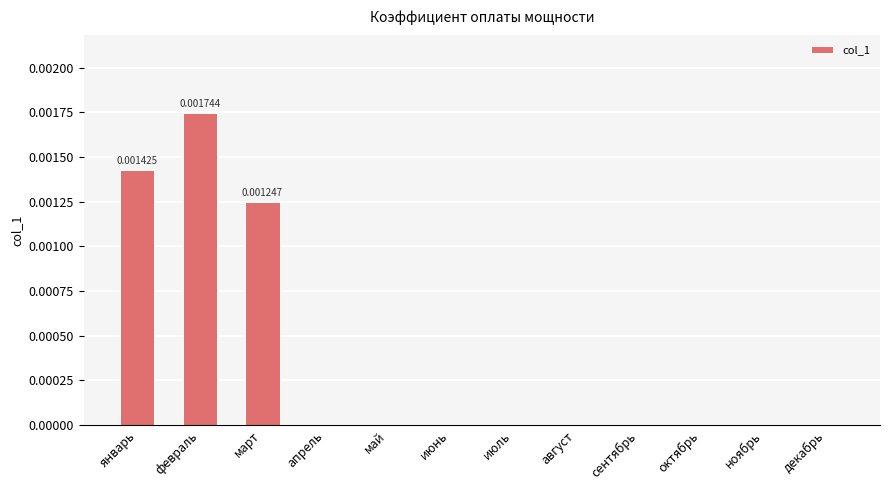

Which label corresponds to the largest value in the chart?

февраль